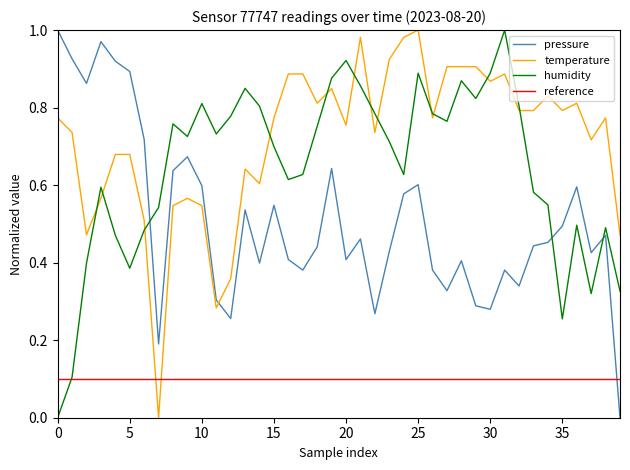

What is the sum of the temperature values at 31 and 39?

1.4